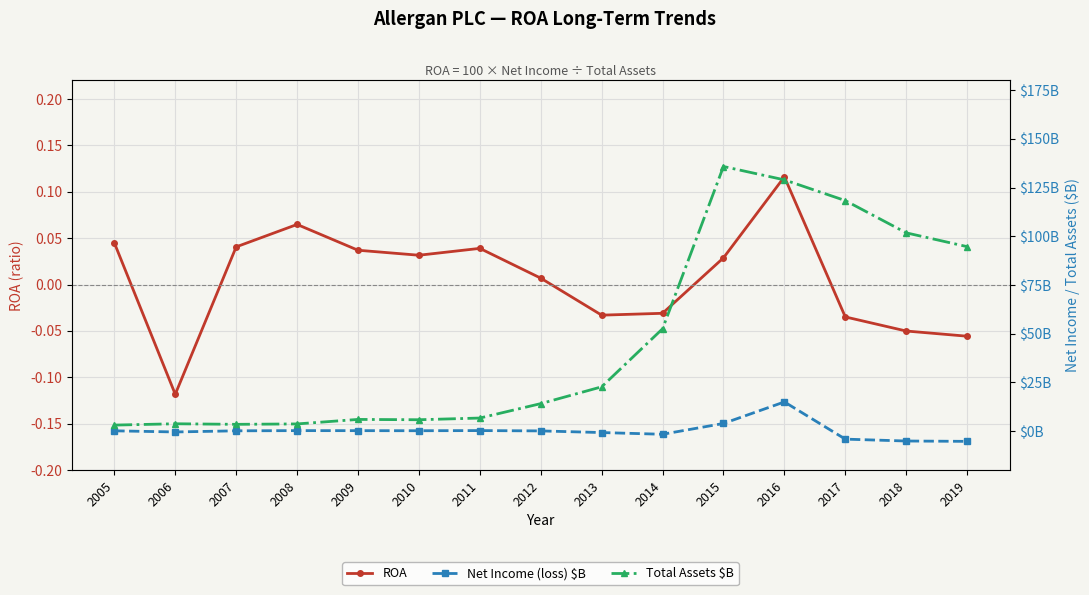

What is the total value across all series at 2006?

3.2